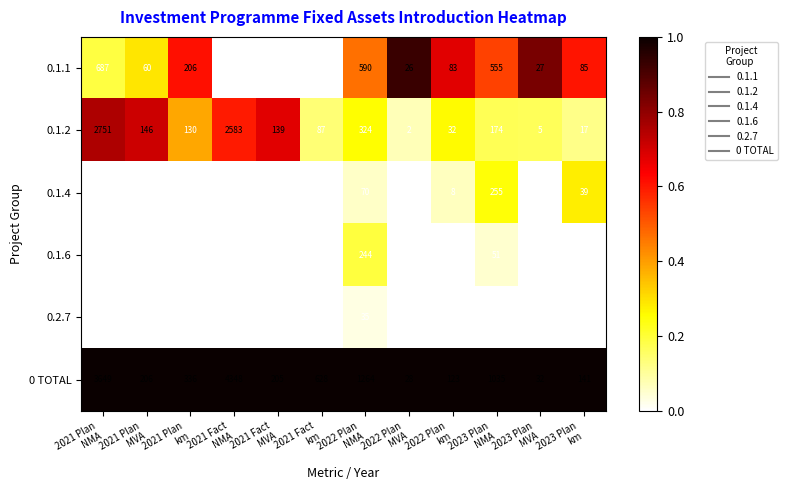

Which series has the largest total across all categories?

0 TOTAL